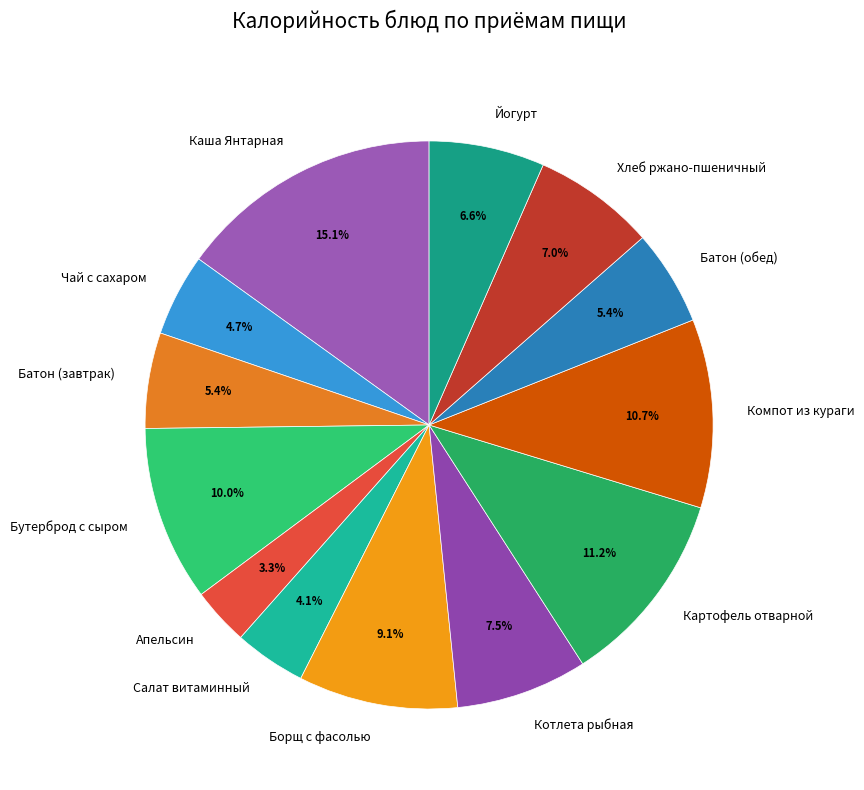

To the nearest percent, what percentage of the pie is Борщ с фасолью?

9%